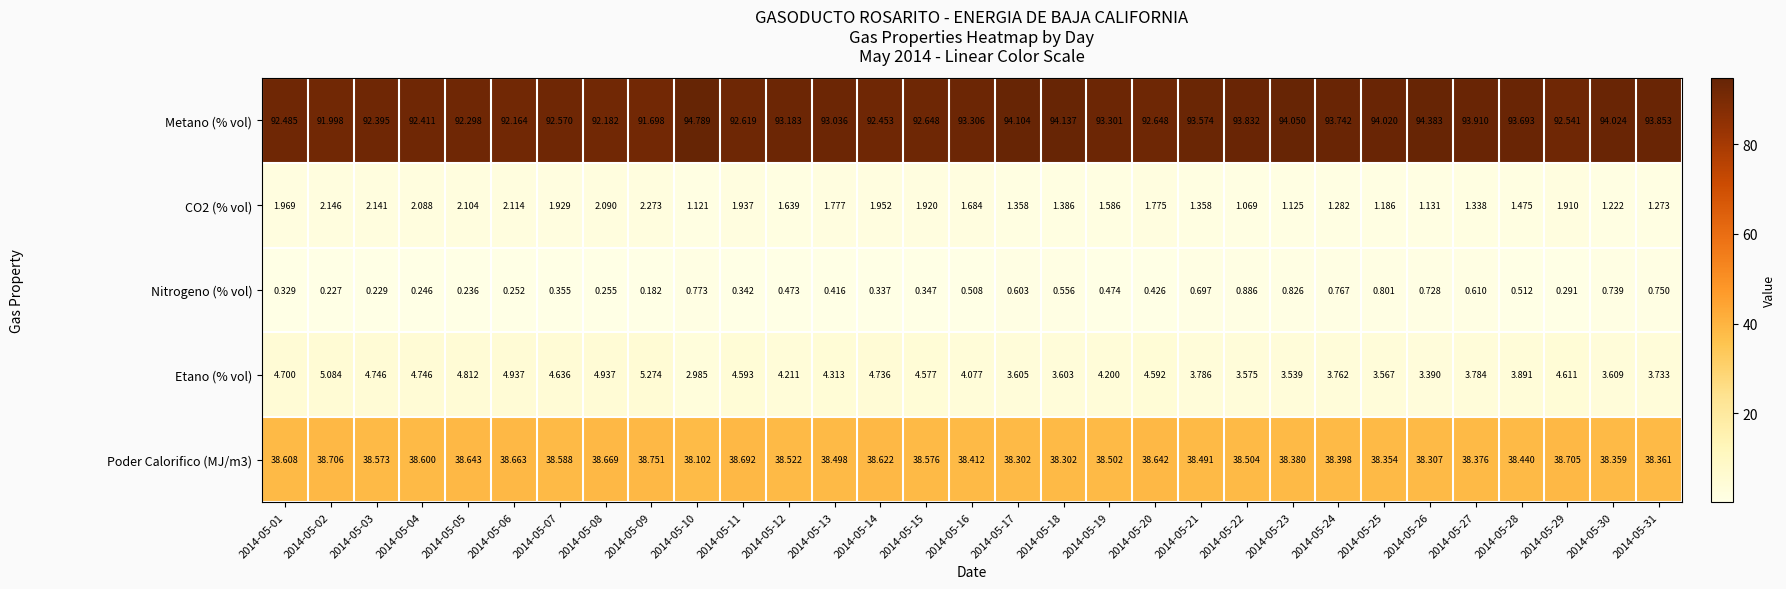

At how many categories does at least one series exceed 19?

31